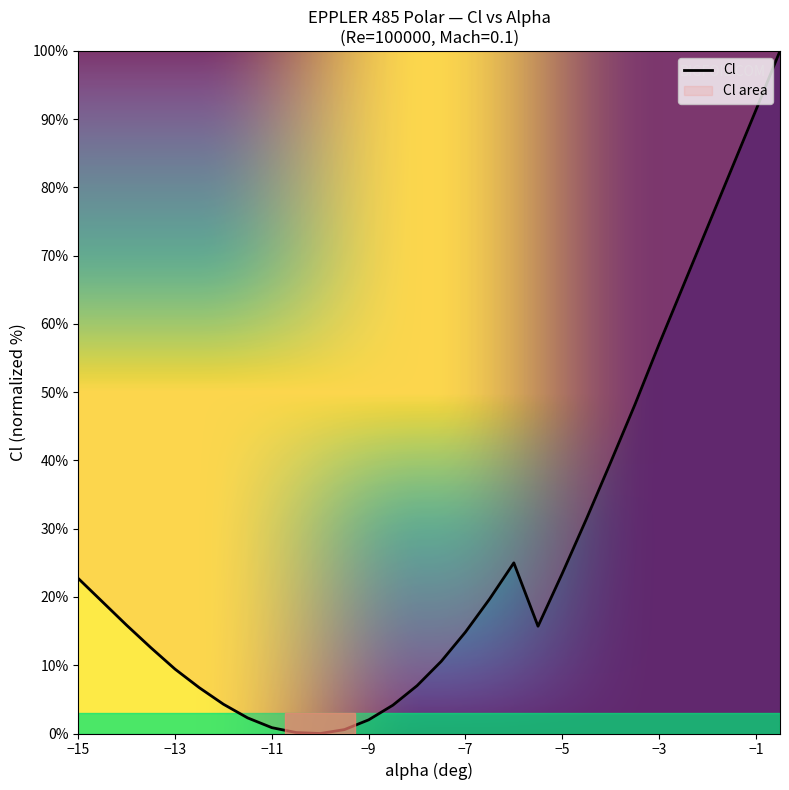

How many lines are shown in the chart?

1